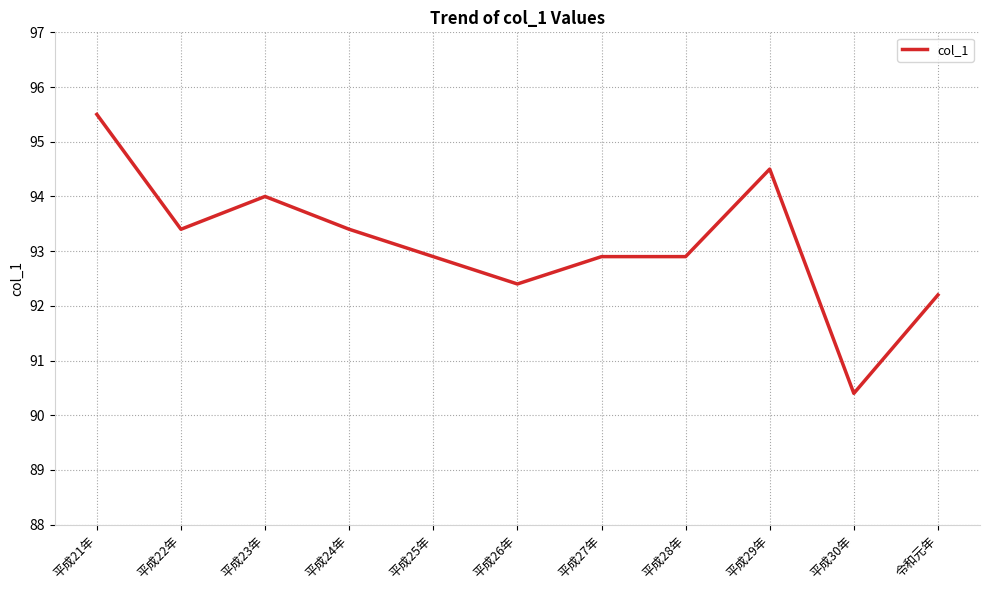

What is the sum of the values at 令和元年 and 平成25年?

185.1